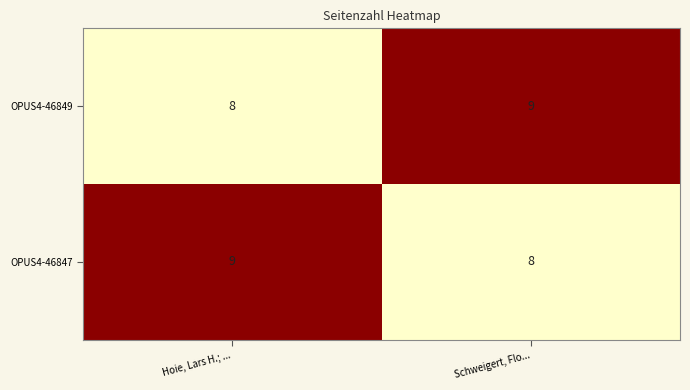

Is it true that OPUS4-46849 equals 13 at Schweigert, Flo...?

False